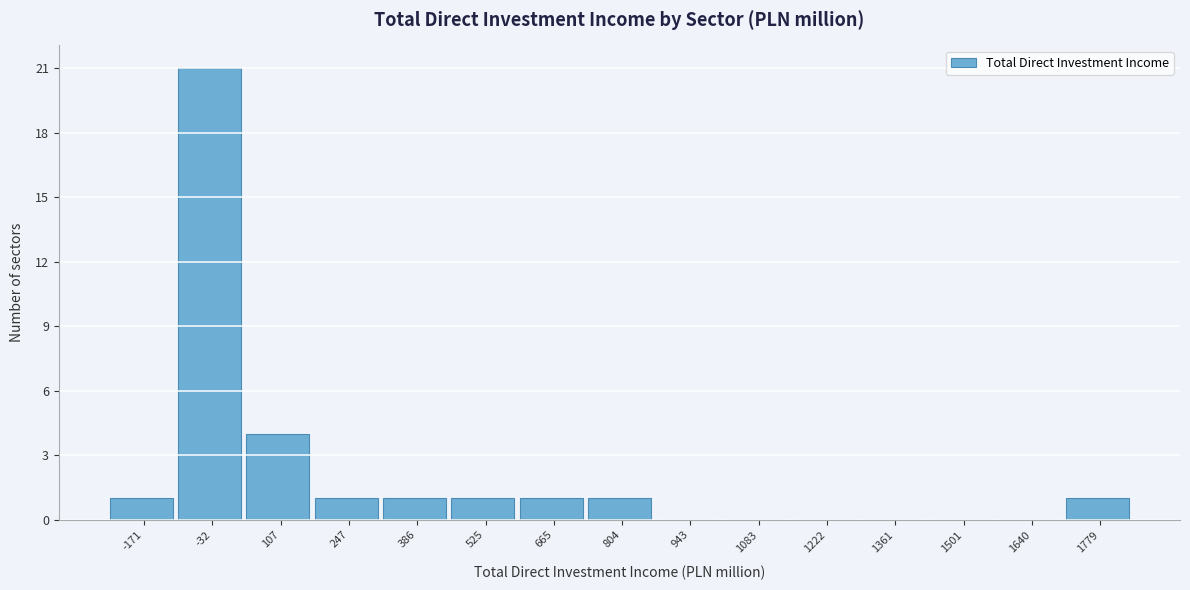

Reading right to left, extract all data points from this chart.

1779=1	1640=0	1501=0	1361=0	1222=0	1083=0	943=0	804=1	665=1	525=1	386=1	247=1	107=4	-32=21	-171=1